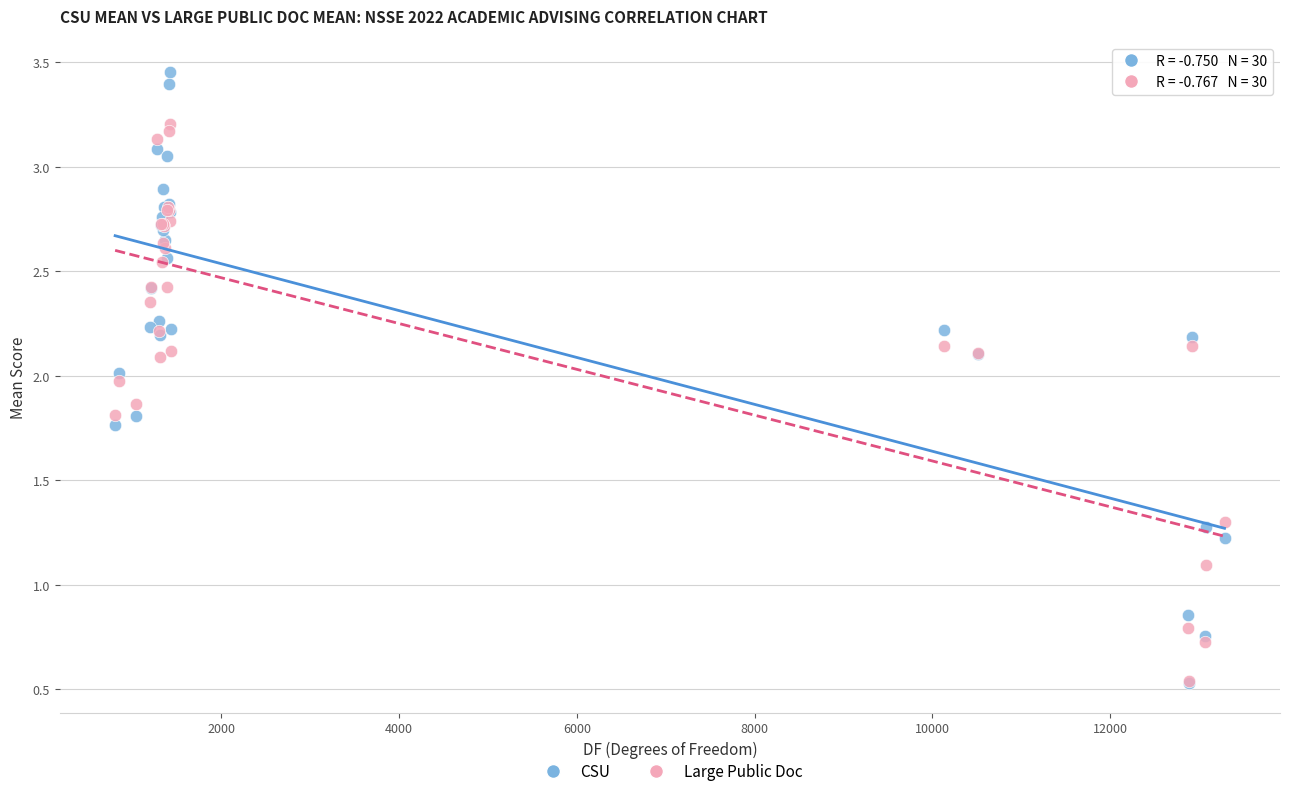

In the Large Public Doc series, what Y value is closest to 1?

1.1